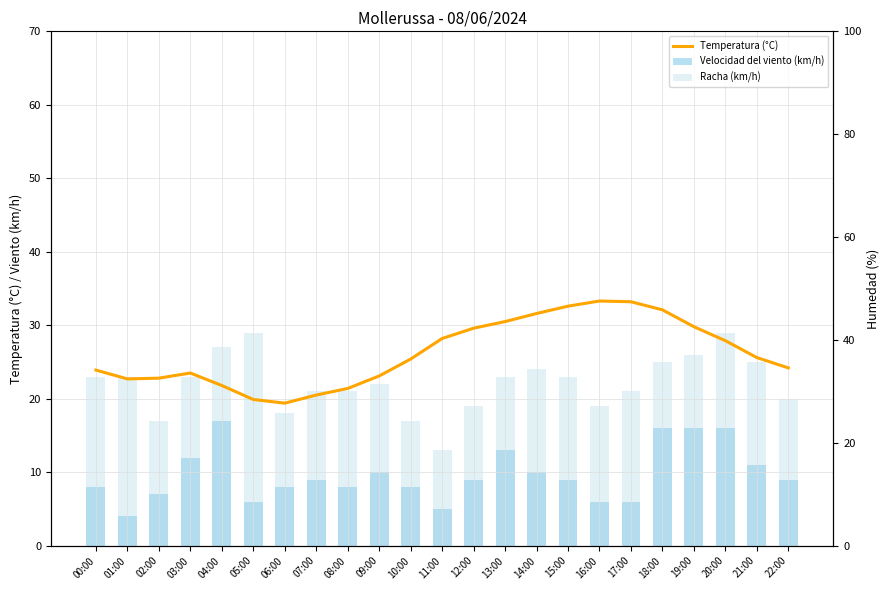

The Racha (km/h) series shows 24.0 at 14:00. True or false?

True